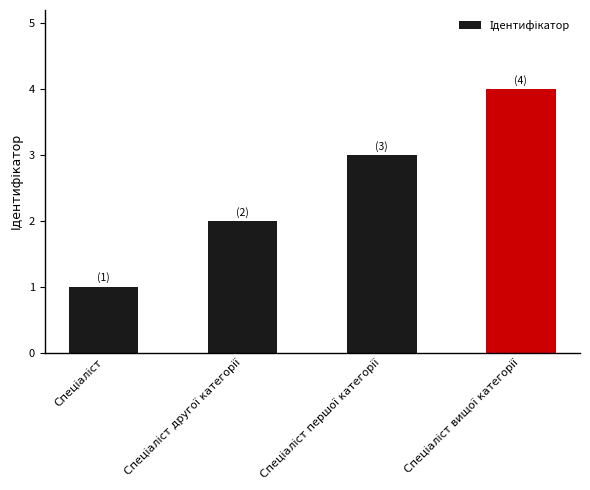

What is the sum of all values?

10